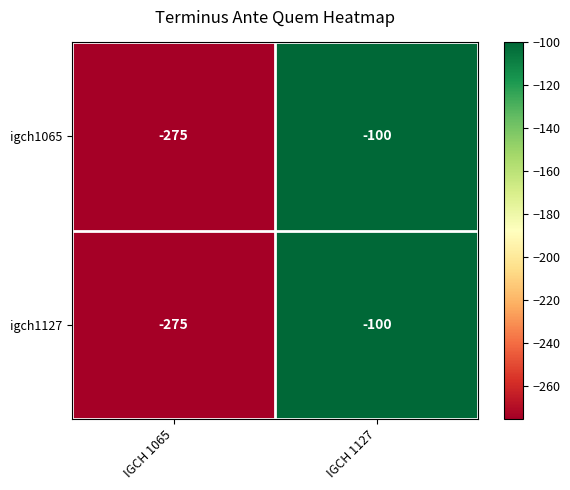

Read the igch1127 value at IGCH 1127, to the nearest 5.

-100